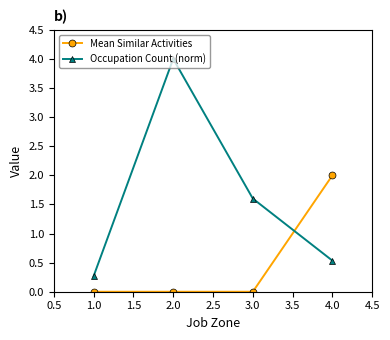

Reading left to right, what are all the values shown in this chart?

Mean Similar Activities: 0.0	0.0	0.0	2.0
Occupation Count (norm): 0.3	4.0	1.6	0.5